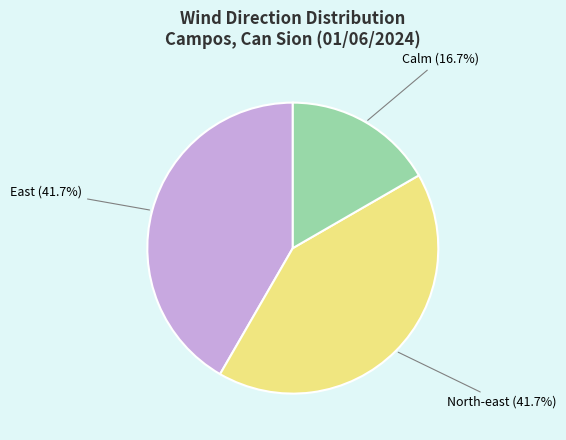

Is there any slice that represents more than half of the pie?

No